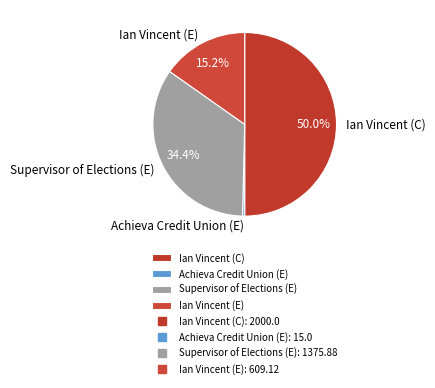

To the nearest percent, what is the average slice percentage?

25%